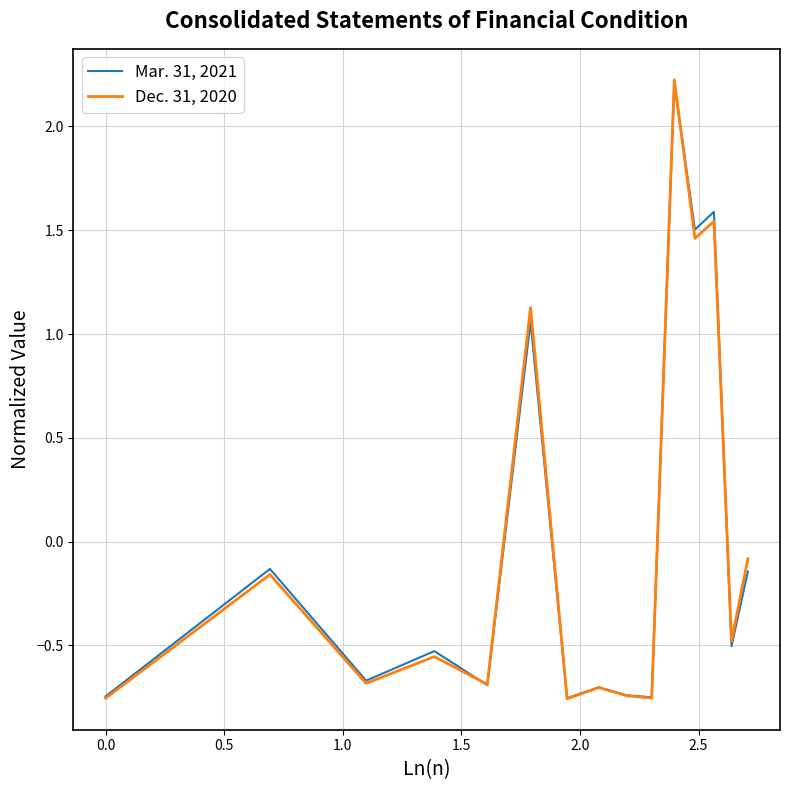

What is the highest value of the Mar. 31, 2021 series?

2.2